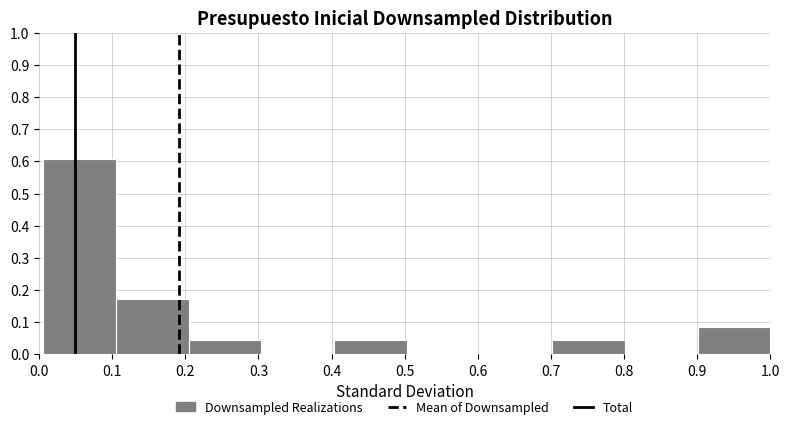

What is the height of the bar covering 0.40 to 0.50 on the x-axis? Neither the bar edges nor the heights are printed on the chart, so give them approximately, as read against the axes.

0.04